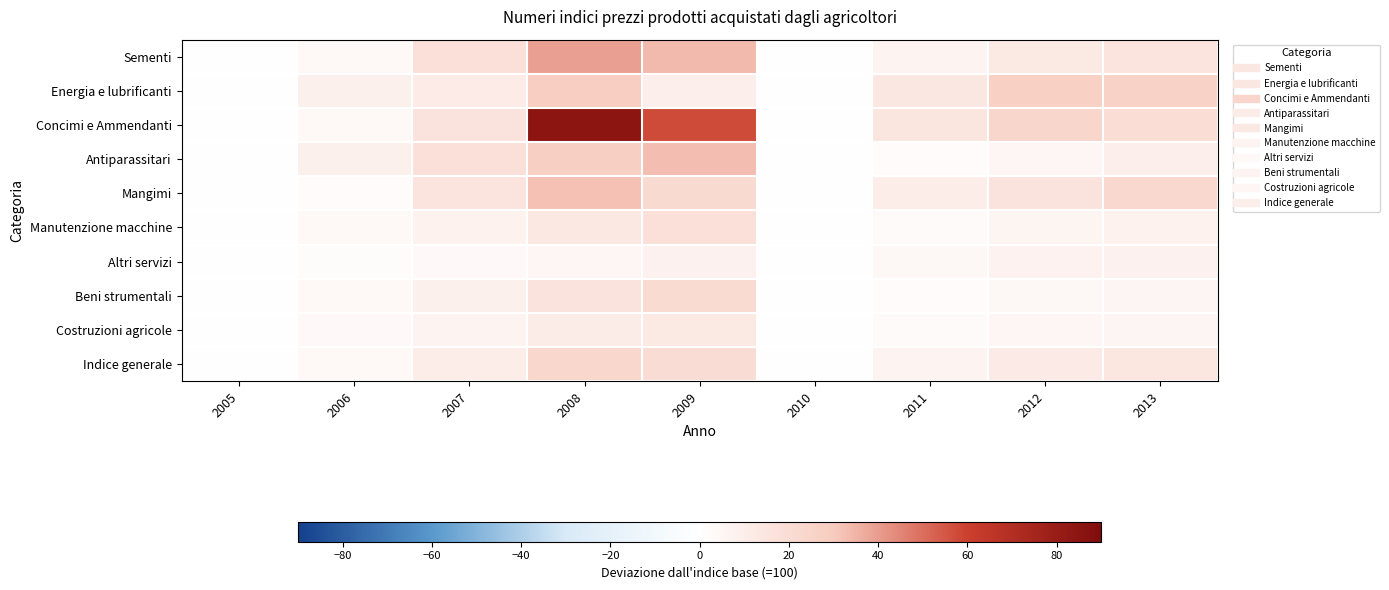

Reading left to right, list all the values displayed in this chart.

Sementi: 2005=0.0	2006=3.3	2007=17.7	2008=39.1	2009=33.6	2010=0.0	2011=6.3	2012=12.4	2013=15.7
Energia e lubrificanti: 2005=0.0	2006=8.5	2007=11.3	2008=28.8	2009=9.4	2010=0.0	2011=13.8	2012=27.1	2013=26.3
Concimi e Ammendanti: 2005=0.0	2006=3.6	2007=16.4	2008=85.0	2009=57.5	2010=0.0	2011=15.0	2012=23.9	2013=19.3
Antiparassitari: 2005=0.0	2006=8.6	2007=17.6	2008=28.1	2009=32.9	2010=0.0	2011=2.2	2012=4.8	2013=8.8
Mangimi: 2005=0.0	2006=2.2	2007=15.7	2008=32.2	2009=21.7	2010=0.0	2011=10.2	2012=16.5	2013=22.3
Manutenzione macchine: 2005=0.0	2006=3.6	2007=7.7	2008=13.1	2009=17.9	2010=0.0	2011=2.7	2012=5.8	2013=7.6
Altri servizi: 2005=0.0	2006=1.6	2007=2.9	2008=4.6	2009=7.8	2010=0.0	2011=3.9	2012=7.2	2013=7.9
Beni strumentali: 2005=0.0	2006=3.4	2007=8.2	2008=16.0	2009=20.8	2010=0.0	2011=1.9	2012=4.0	2013=5.5
Costruzioni agricole: 2005=0.0	2006=2.9	2007=6.8	2008=11.2	2009=12.9	2010=0.0	2011=2.5	2012=4.8	2013=5.6
Indice generale: 2005=0.0	2006=3.4	2007=10.4	2008=23.4	2009=19.8	2010=0.0	2011=6.9	2012=12.1	2013=14.4